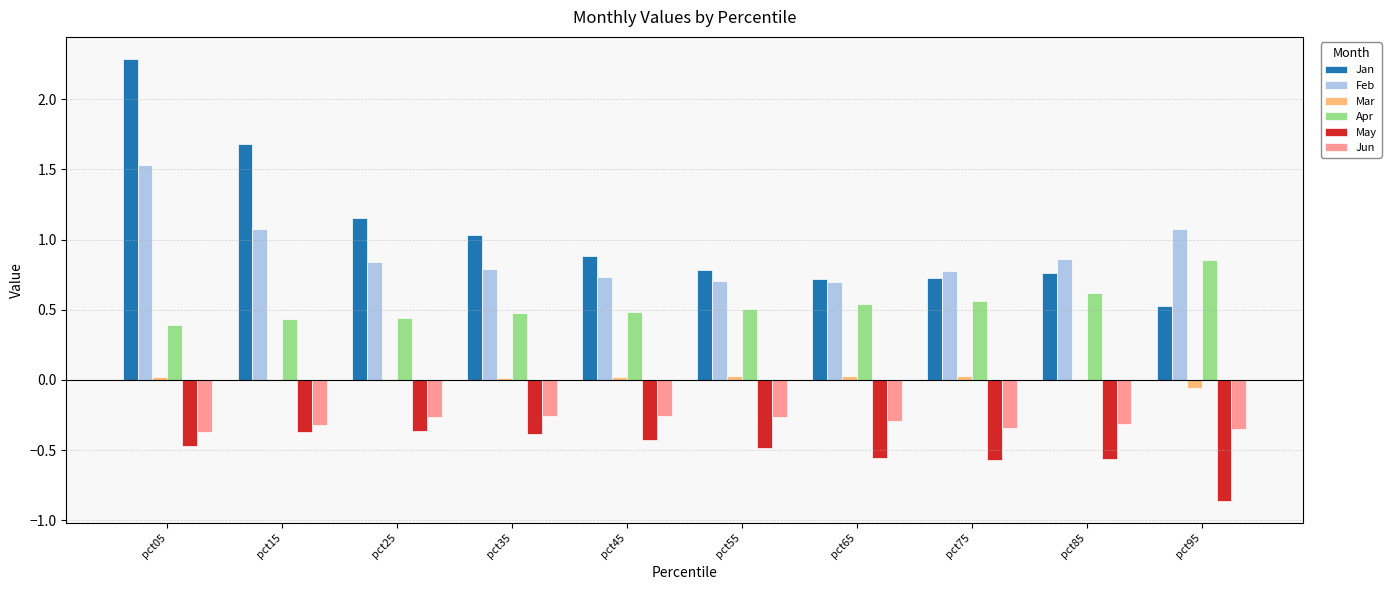

Is it true that Mar equals 0.0 at pct15?

True